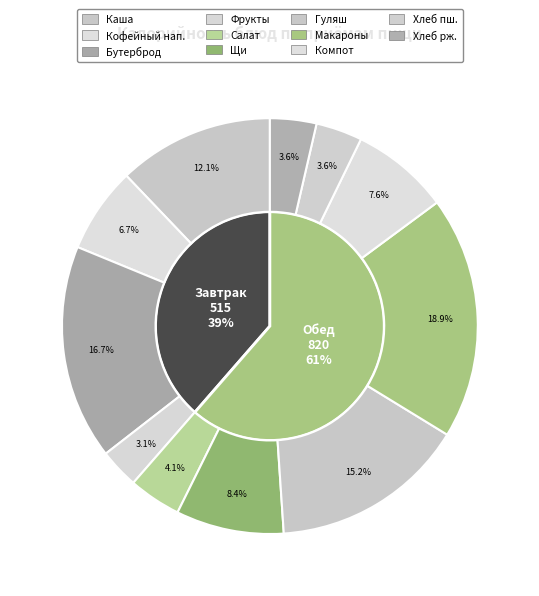

How many segments does this pie chart have?

11